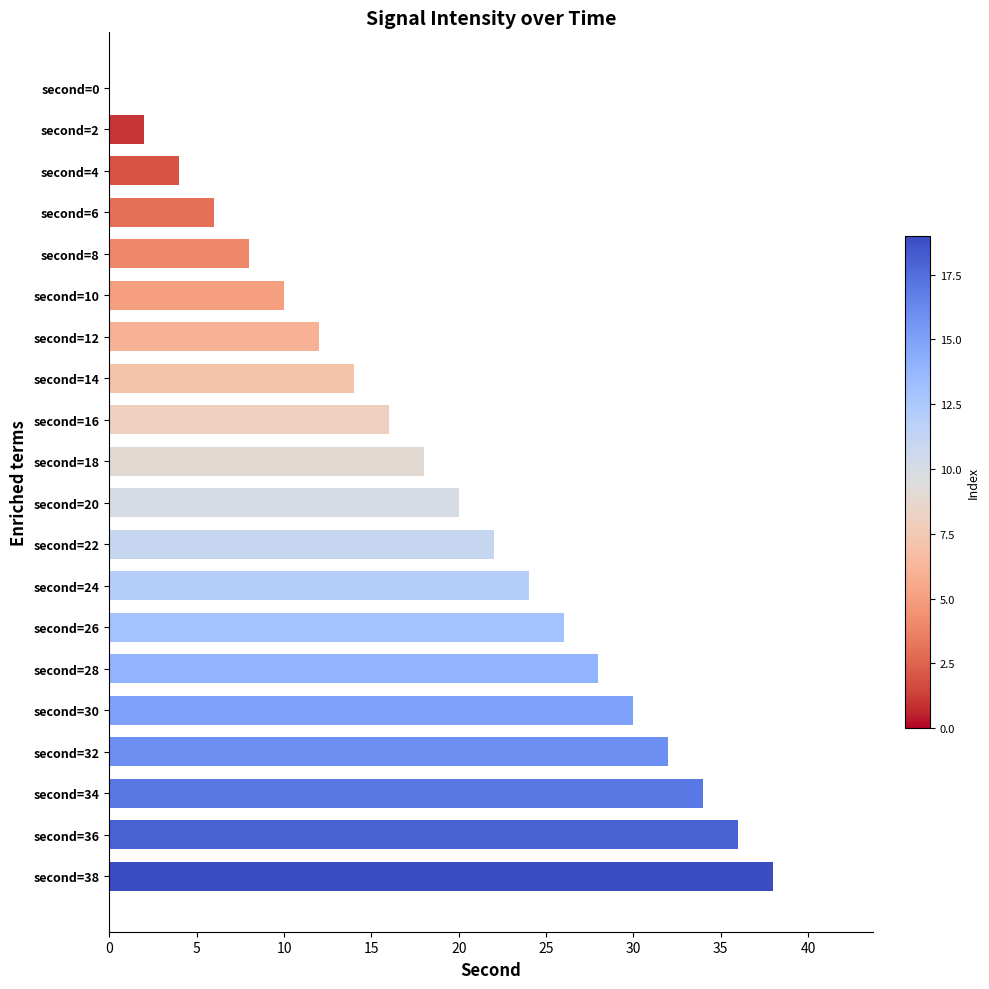

The chart shows a value of 16 at second=16. True or false?

True